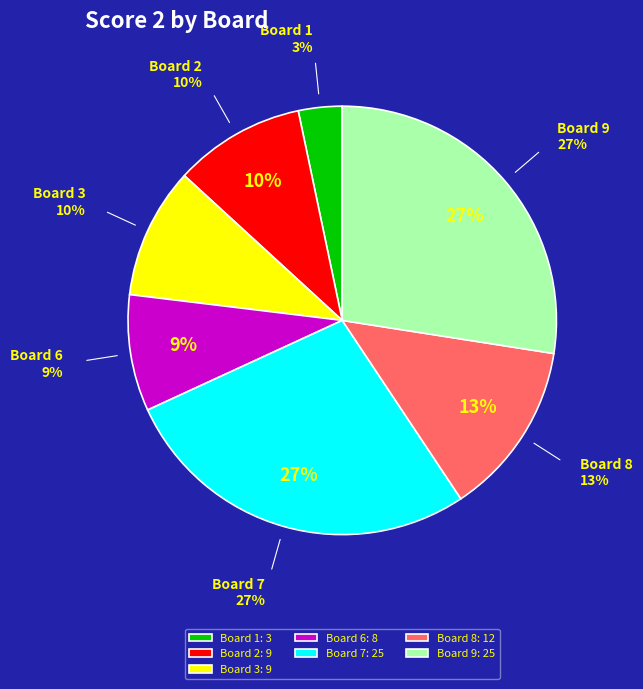

What is the ratio of the value at 6 to the value at 3?

0.9